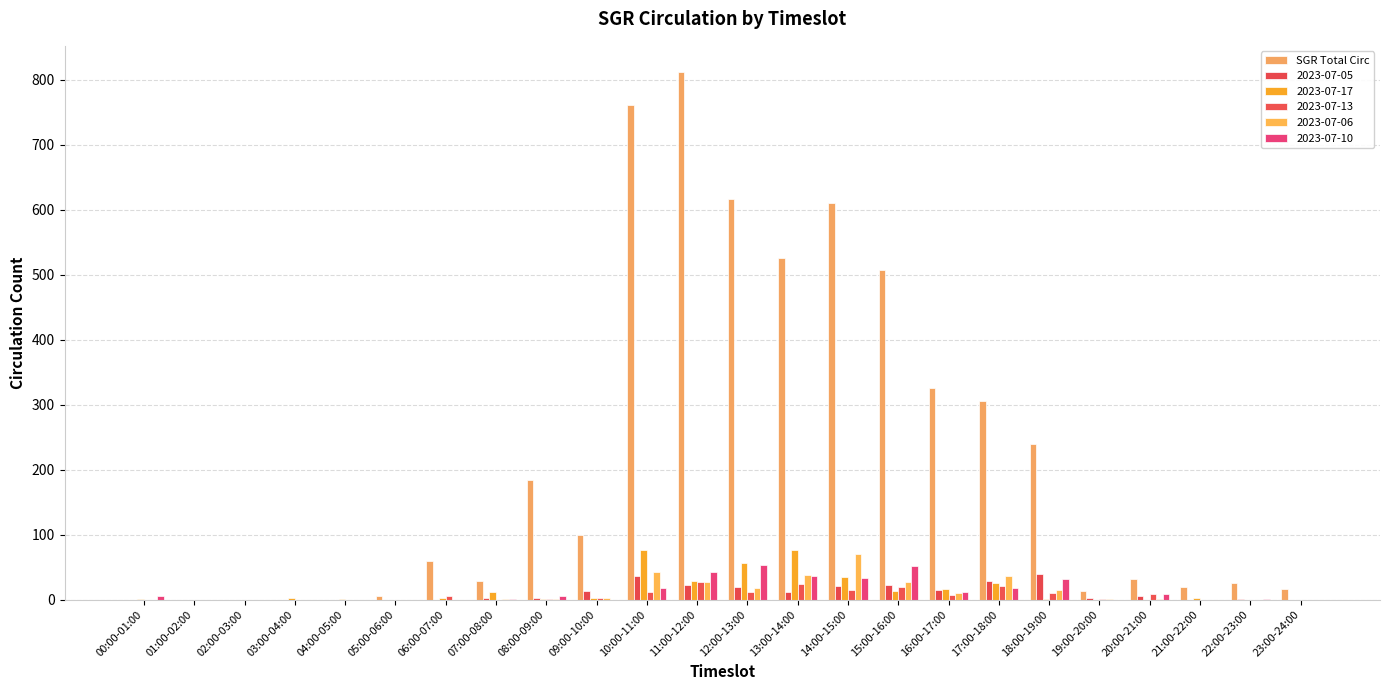

Does the chart contain stacked bars?

No